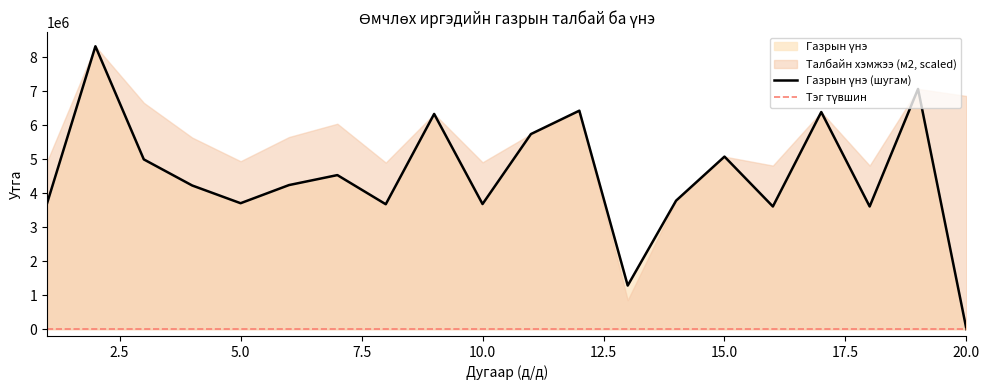

Where is the first local maximum?

2